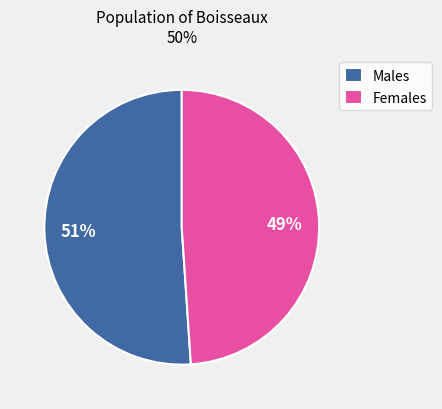

Rank the categories by value from highest to lowest.

Males, Females